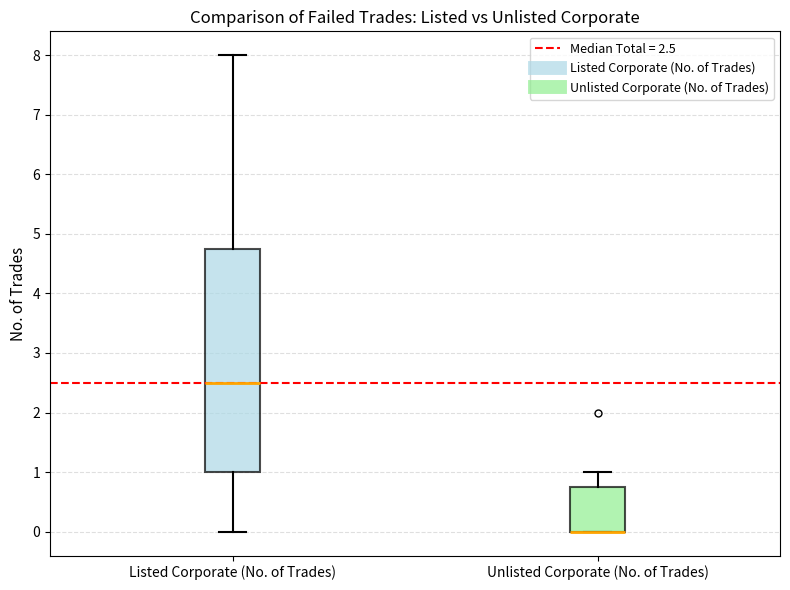

Reading left to right, transcribe this box plot: for each box, give where its median line is, the range the box spans, and where its two whiskers end, as read against the y-axis. The values are not printed on the chart, so give them approximately, as read against the axis.

Listed Corporate (No. of Trades): median 2.5, box 1.0 to 4.8, whiskers 0.0 to 8.0
Unlisted Corporate (No. of Trades): median 0.0 (drawn on the box's lower edge), box 0.0 to 0.8, whiskers 0.0 to 1.0